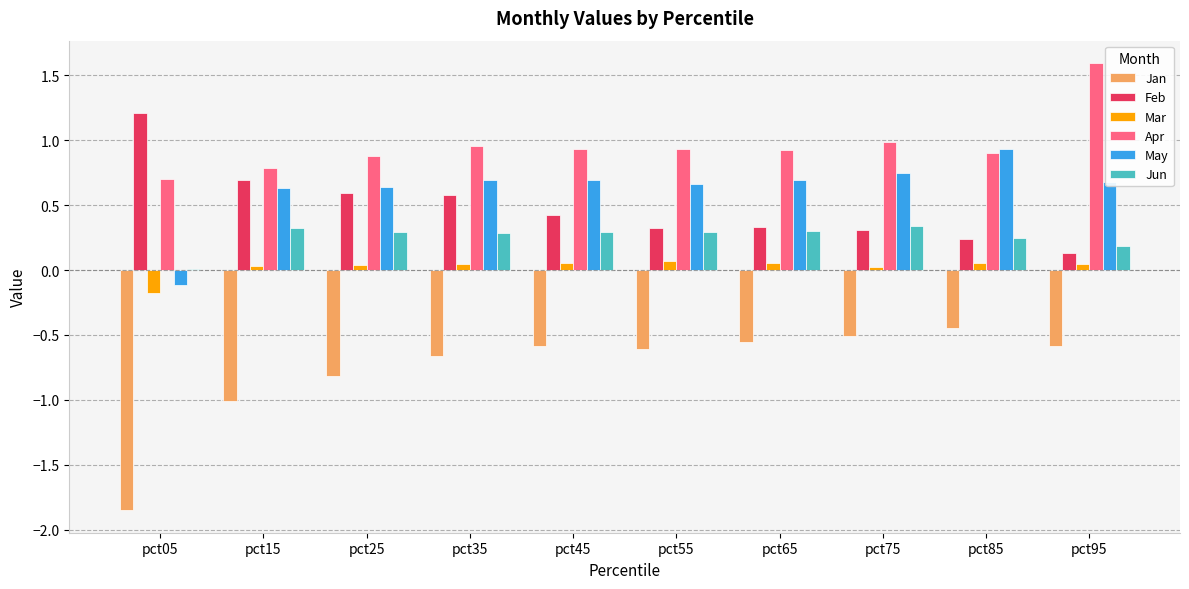

The Jun series shows 0.3 at pct25. True or false?

True